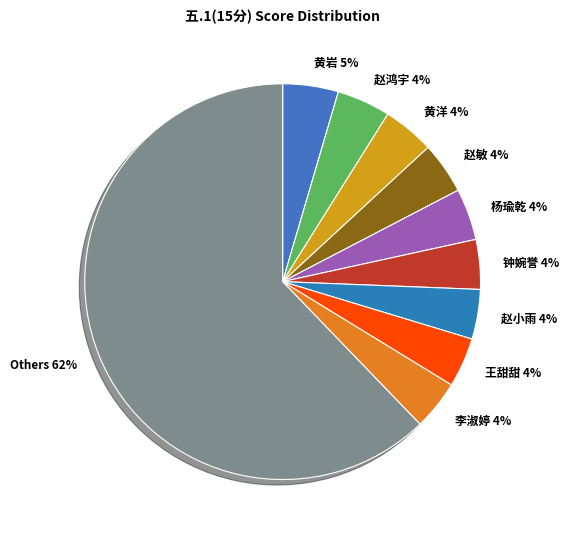

Count the number of slices in the pie.

10